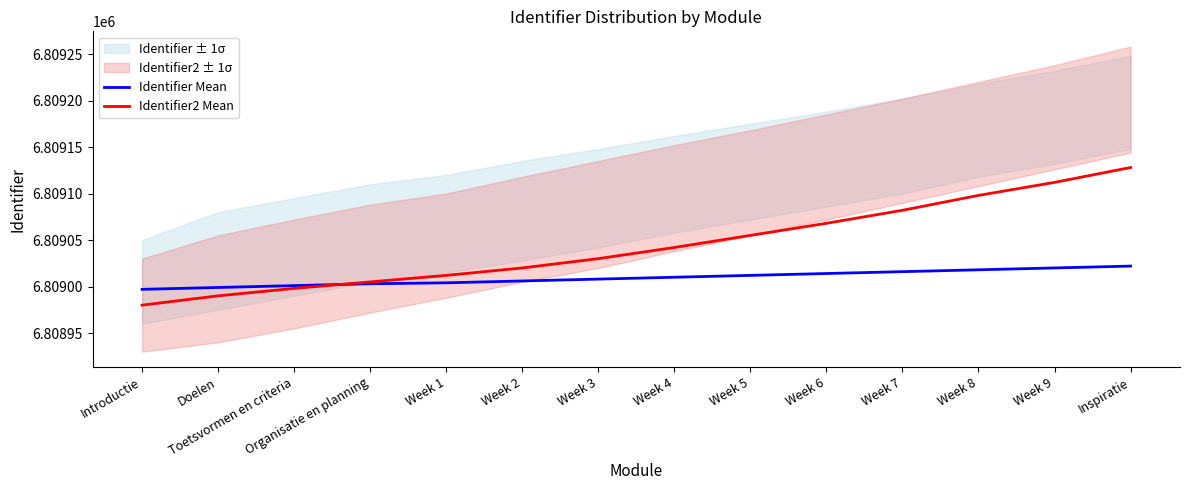

At how many categories does at least one series exceed 6809095?

3